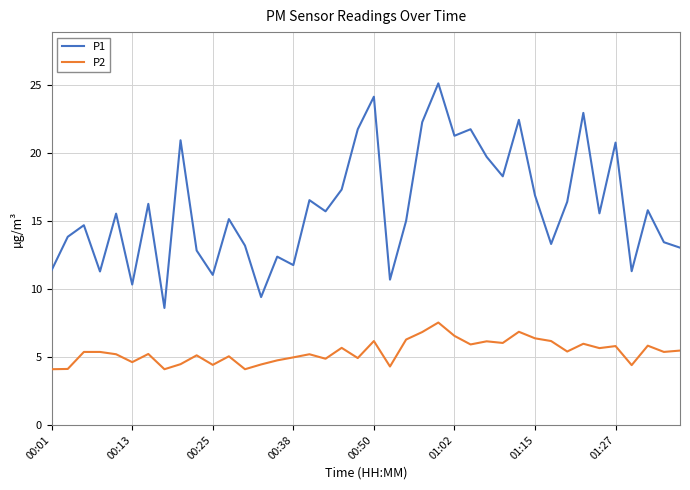

Which series has the largest total across all categories?

P1